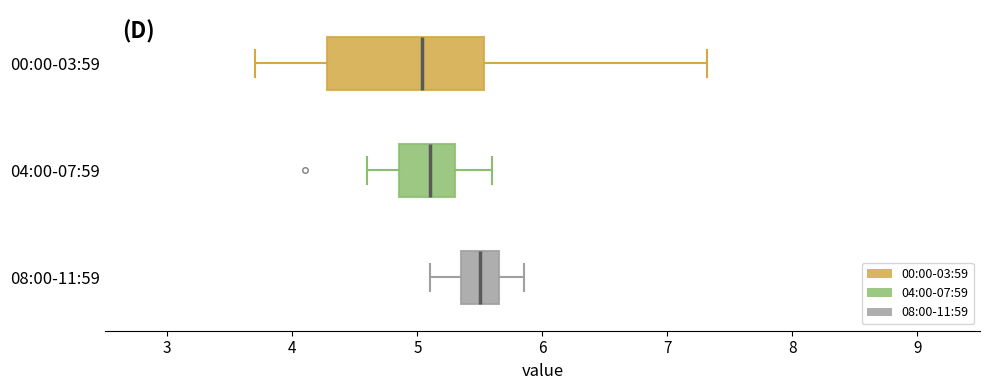

Reading bottom to top, read every box against the x-axis: the position of its median line, the range the box covers, and the ends of its whiskers. The values are not printed on the chart, so give them approximately, as read against the axis.

08:00-11:59: median 5.5, box 5.4 to 5.7, whiskers 5.1 to 5.9
04:00-07:59: median 5.1, box 4.9 to 5.3, whiskers 4.6 to 5.6
00:00-03:59: median 5.0, box 4.3 to 5.5, whiskers 3.7 to 7.3